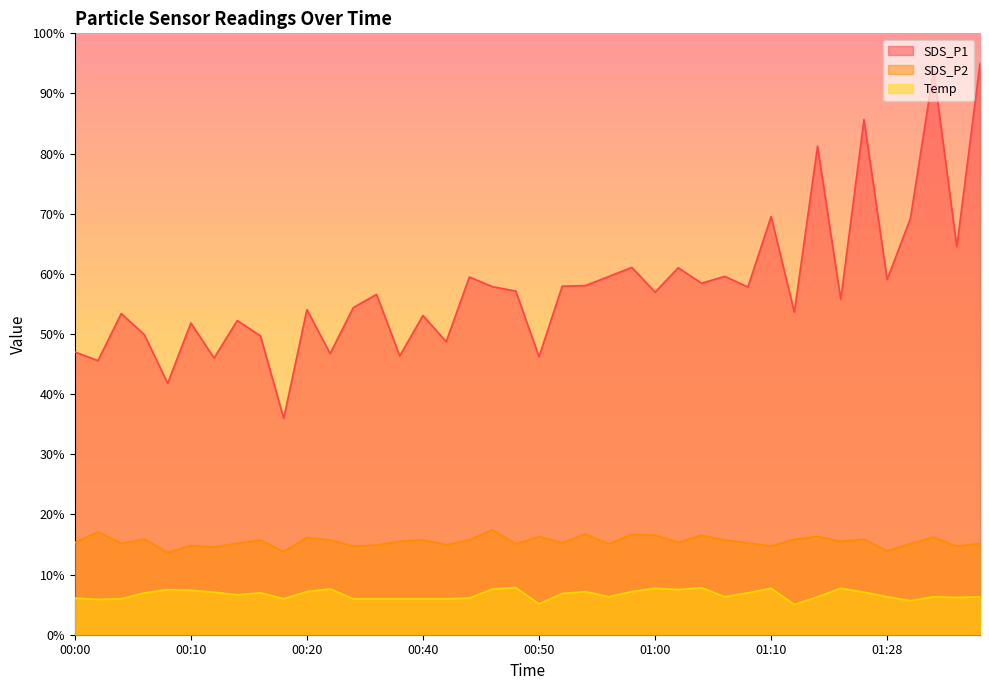

True or false: SDS_P2 and SDS_P1 intersect in this chart.

False